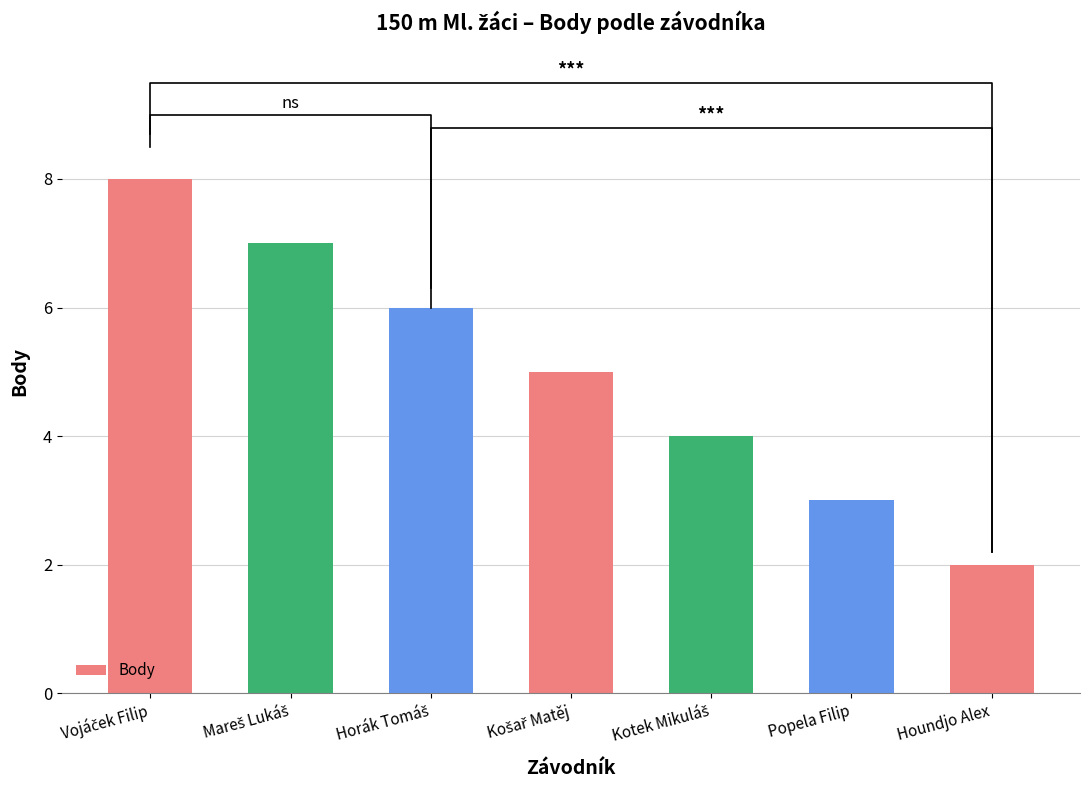

Rank the categories by value from highest to lowest.

Vojáček Filip, Mareš Lukáš, Horák Tomáš, Košař Matěj, Kotek Mikuláš, Popela Filip, Houndjo Alex